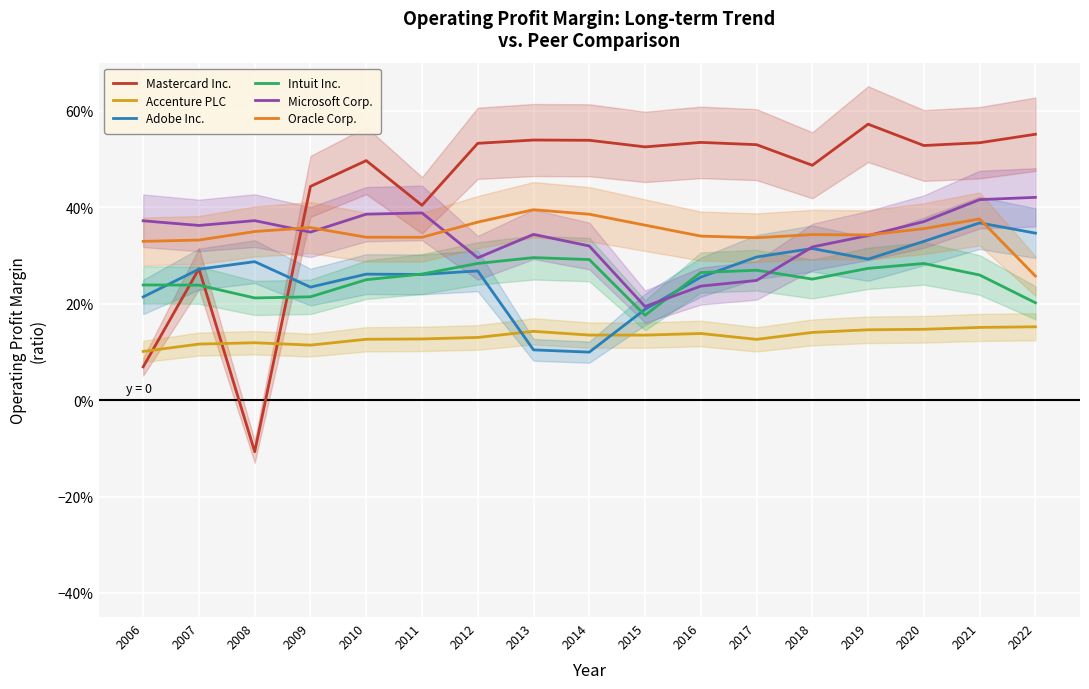

Reading left to right, what are all the values shown in this chart?

Mastercard Inc.: 2006=0.1	2007=0.3	2008=-0.1	2009=0.4	2010=0.5	2011=0.4	2012=0.5	2013=0.5	2014=0.5	2015=0.5	2016=0.5	2017=0.5	2018=0.5	2019=0.6	2020=0.5	2021=0.5	2022=0.6
Accenture PLC: 2006=0.1	2007=0.1	2008=0.1	2009=0.1	2010=0.1	2011=0.1	2012=0.1	2013=0.1	2014=0.1	2015=0.1	2016=0.1	2017=0.1	2018=0.1	2019=0.1	2020=0.1	2021=0.2	2022=0.2
Adobe Inc.: 2006=0.2	2007=0.3	2008=0.3	2009=0.2	2010=0.3	2011=0.3	2012=0.3	2013=0.1	2014=0.1	2015=0.2	2016=0.3	2017=0.3	2018=0.3	2019=0.3	2020=0.3	2021=0.4	2022=0.3
Intuit Inc.: 2006=0.2	2007=0.2	2008=0.2	2009=0.2	2010=0.2	2011=0.3	2012=0.3	2013=0.3	2014=0.3	2015=0.2	2016=0.3	2017=0.3	2018=0.3	2019=0.3	2020=0.3	2021=0.3	2022=0.2
Microsoft Corp.: 2006=0.4	2007=0.4	2008=0.4	2009=0.3	2010=0.4	2011=0.4	2012=0.3	2013=0.3	2014=0.3	2015=0.2	2016=0.2	2017=0.2	2018=0.3	2019=0.3	2020=0.4	2021=0.4	2022=0.4
Oracle Corp.: 2006=0.3	2007=0.3	2008=0.3	2009=0.4	2010=0.3	2011=0.3	2012=0.4	2013=0.4	2014=0.4	2015=0.4	2016=0.3	2017=0.3	2018=0.3	2019=0.3	2020=0.4	2021=0.4	2022=0.3